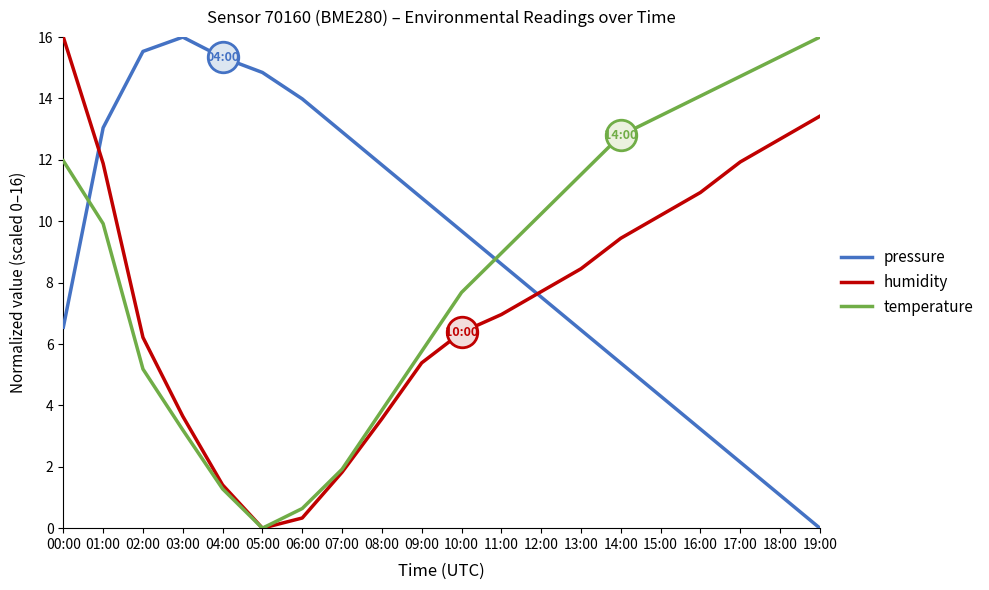

After their last crossing, which series has the higher values: temperature or pressure?

temperature